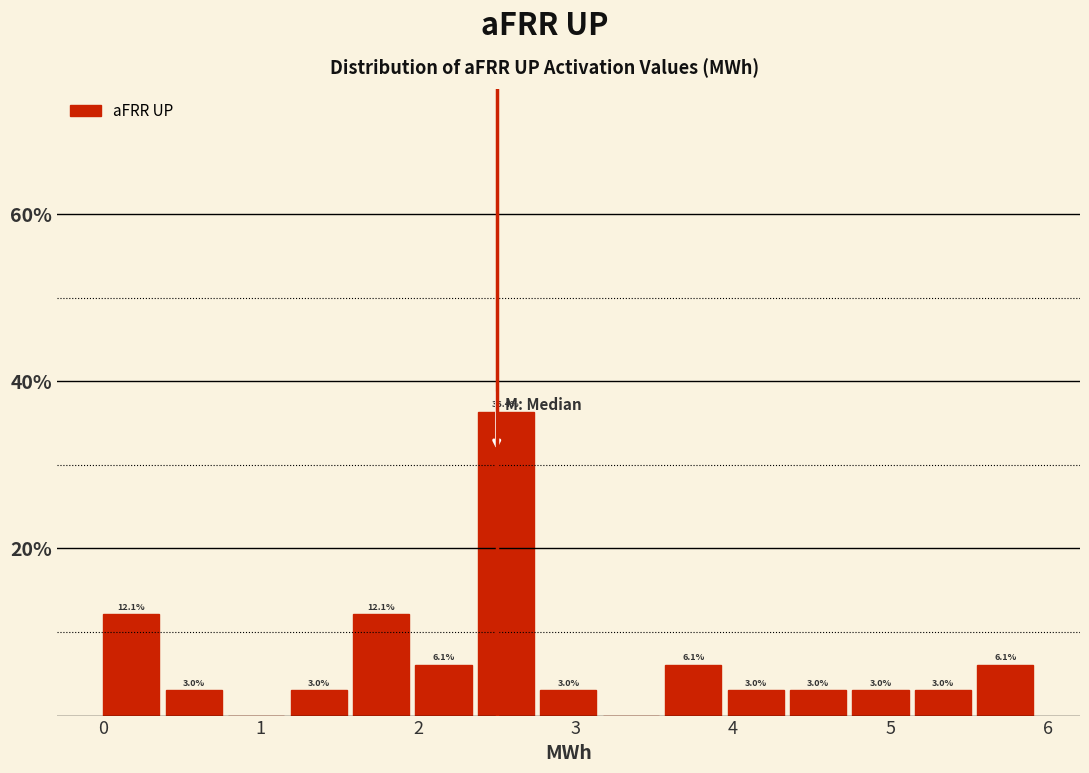

Around what value on the x-axis is the tallest bar? Give the approximate position of its centre, as read against the axis.

2.6